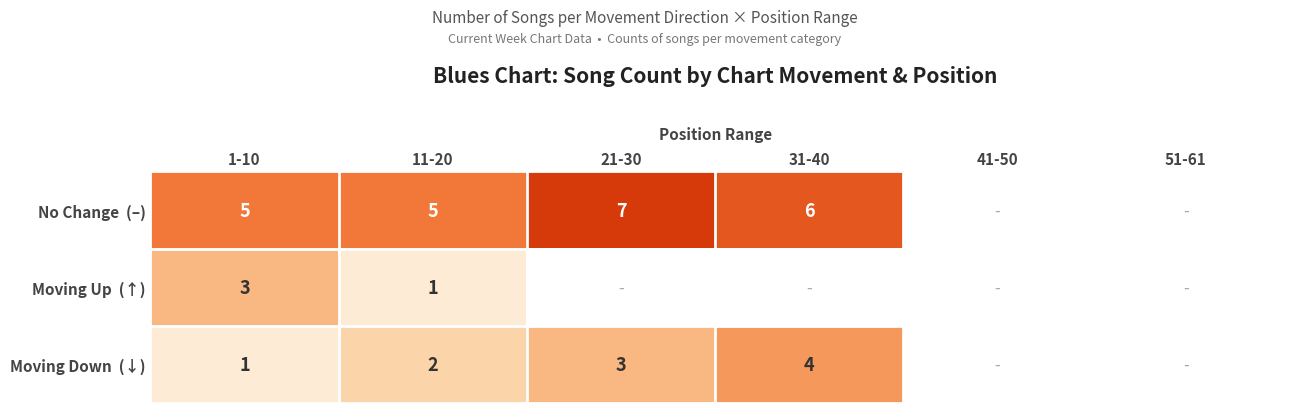

What is the total value across all series at 11-20?

8